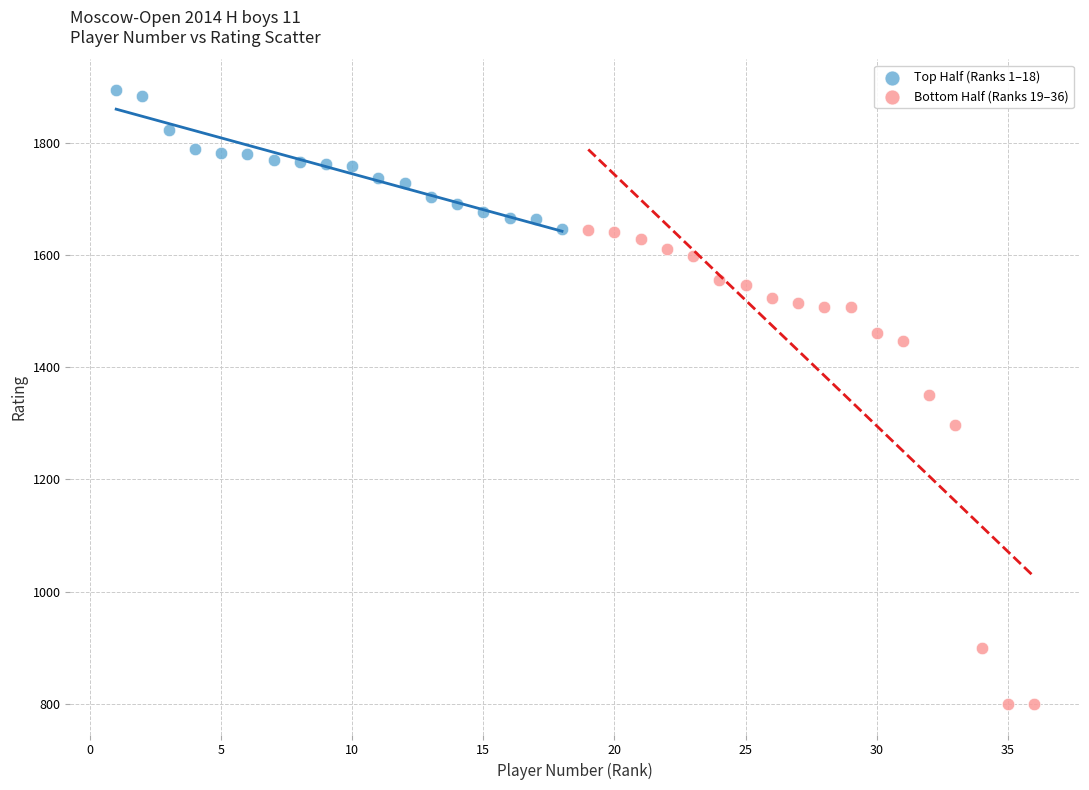

Which series contains the lowest Y value?

Bottom Half (Ranks 19–36)